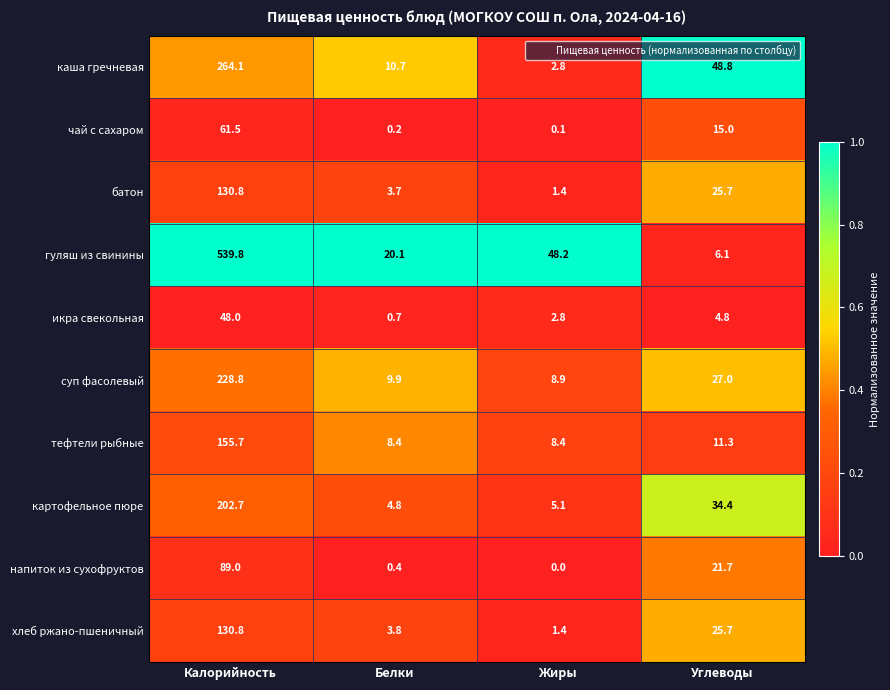

What is the sum of all икра свекольная values?

56.3